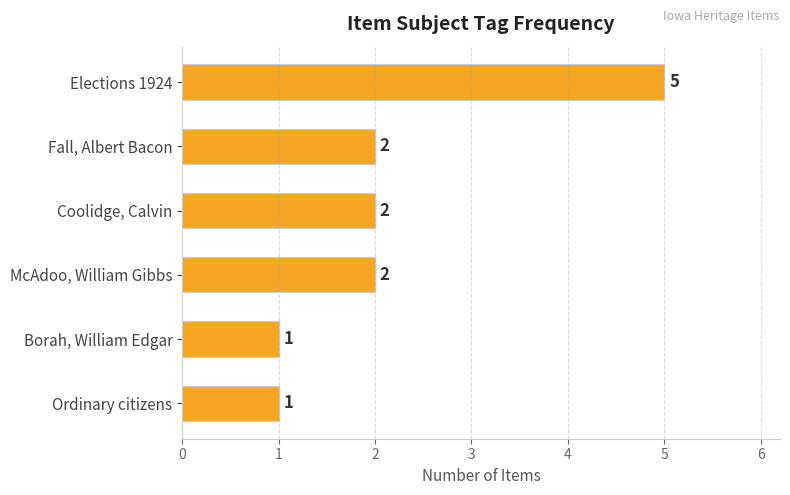

Reading top to bottom, extract all data points from this chart.

Elections 1924=5	Fall, Albert Bacon=2	Coolidge, Calvin=2	McAdoo, William Gibbs=2	Borah, William Edgar=1	Ordinary citizens=1